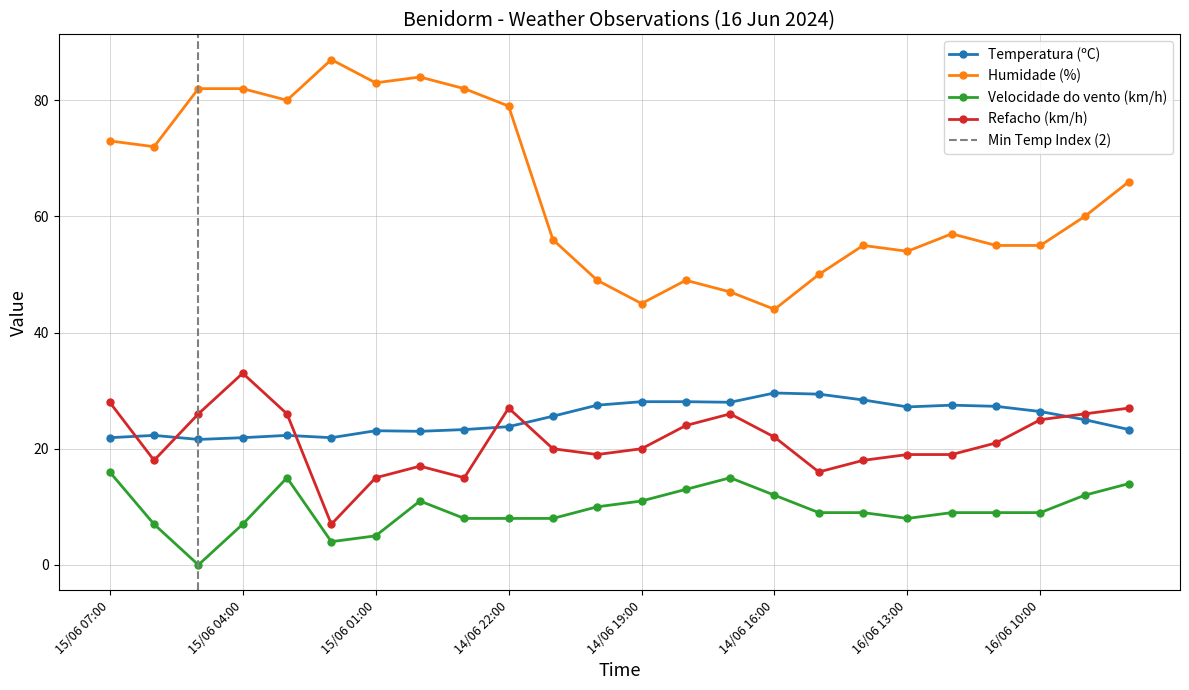

How many distinct data groups are displayed?

4